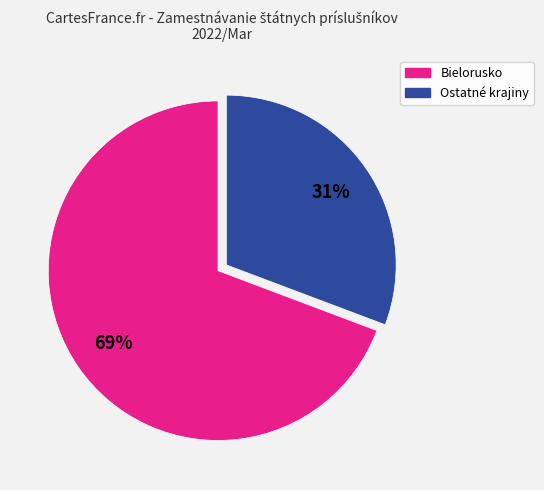

To the nearest percent, what is the average slice percentage?

50%